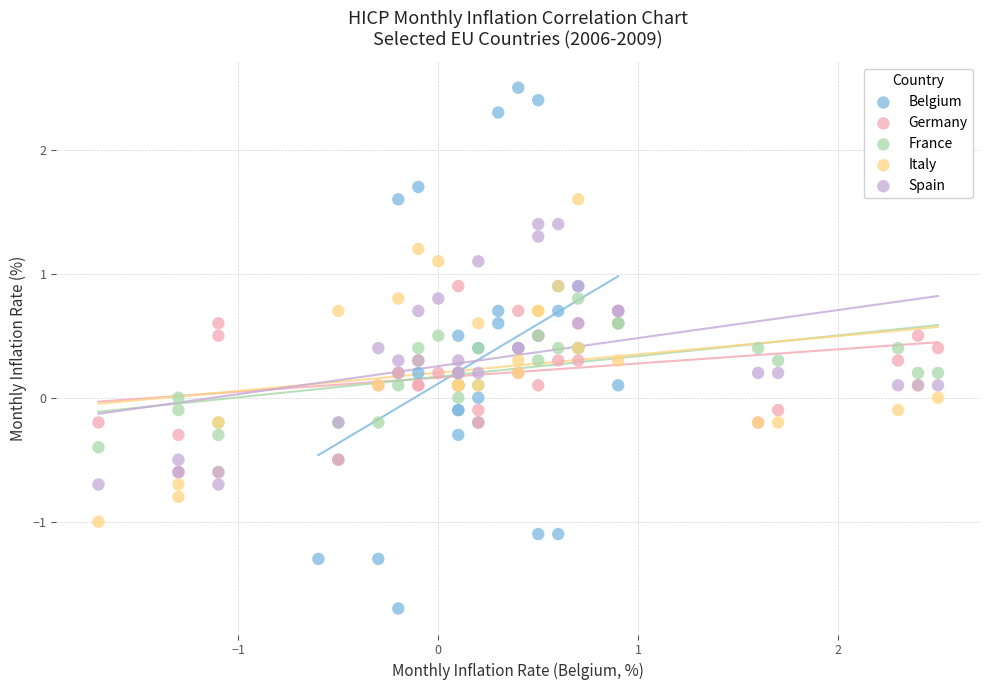

Which series contains the highest Y value?

Belgium